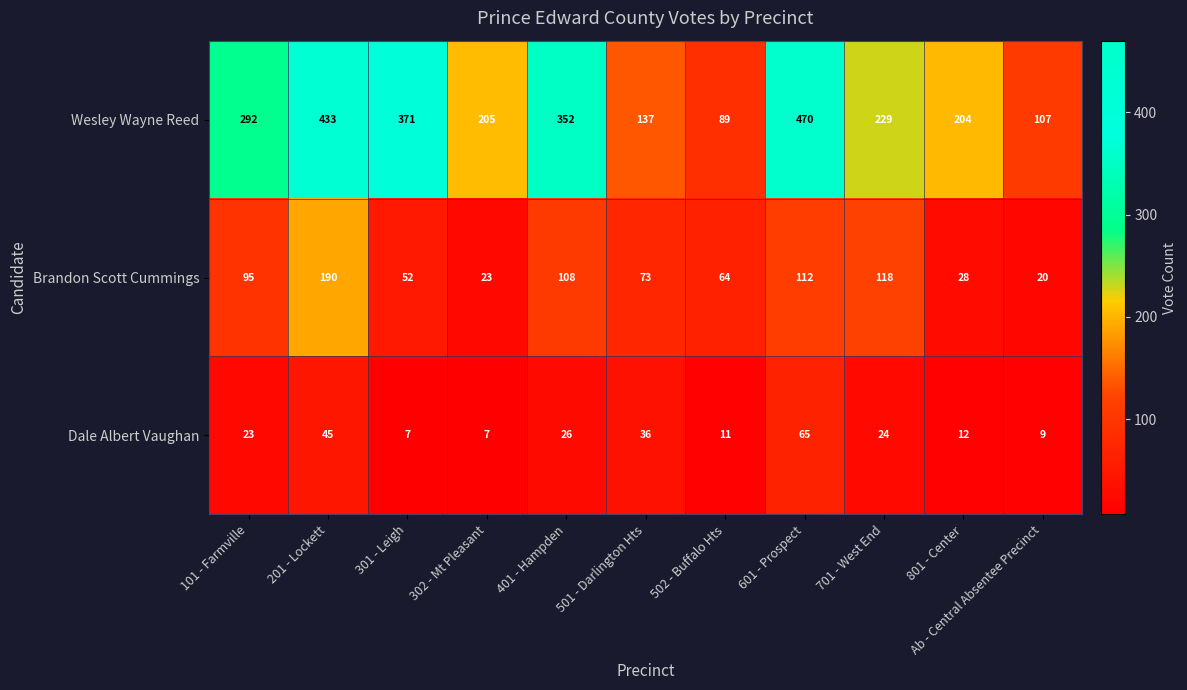

Which series has the largest total across all categories?

Wesley Wayne Reed